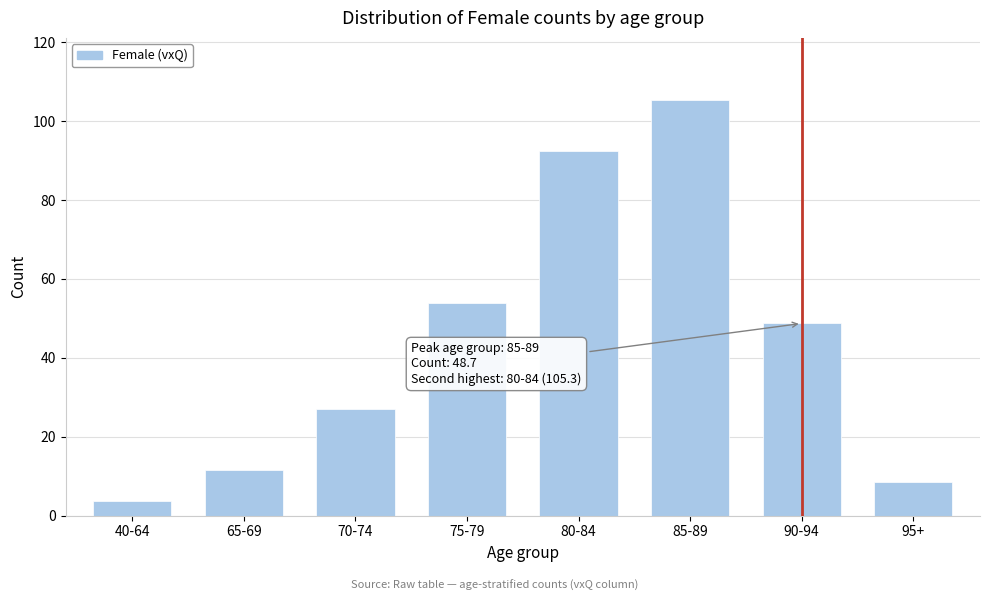

Reading left to right, list all the values displayed in this chart.

3.7	11.5	26.9	53.8	92.4	105.3	48.7	8.5